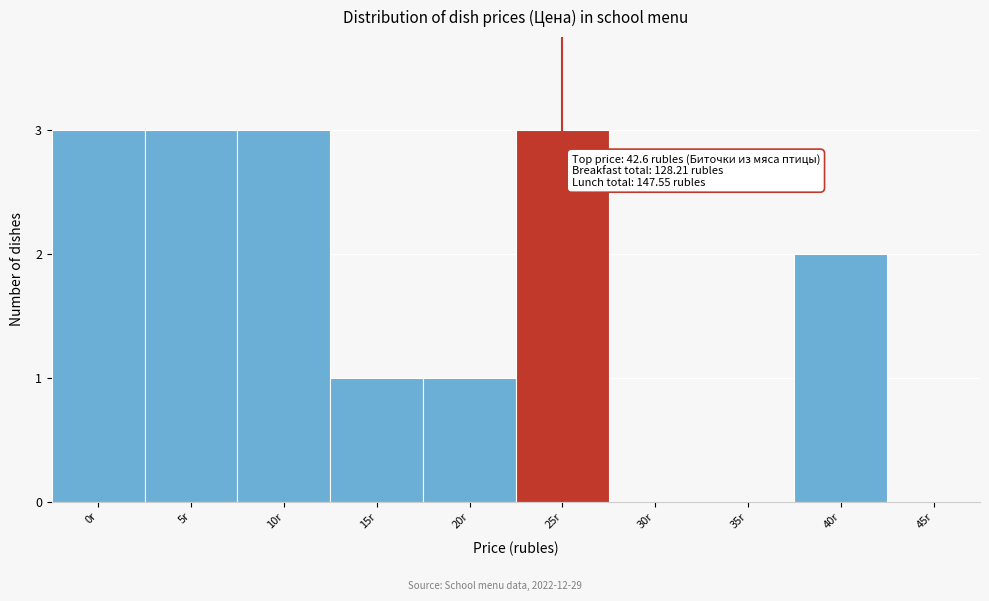

Reading left to right, transcribe all the data shown in this chart.

0r=3	5r=3	10r=3	15r=1	20r=1	25r=3	30r=0	35r=0	40r=2	45r=0